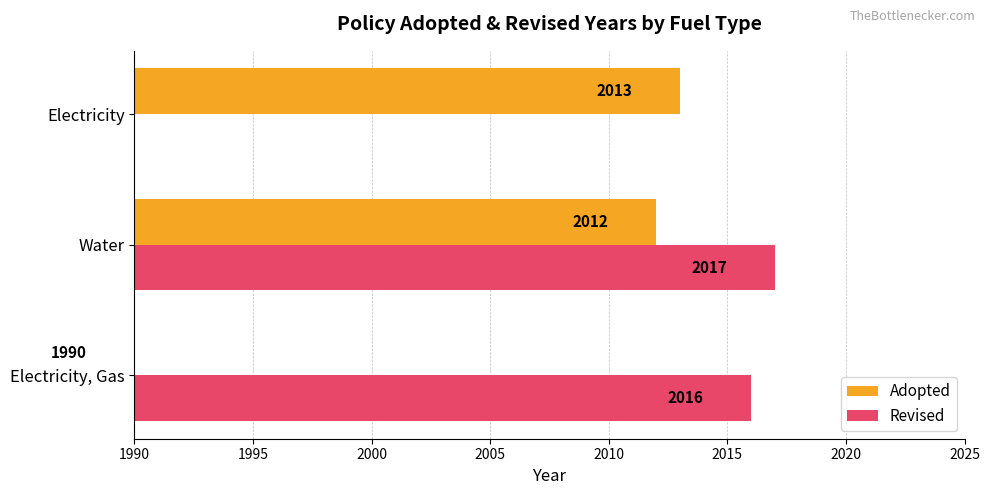

What is the value of the Adopted bar at the 1st from the left?

1990